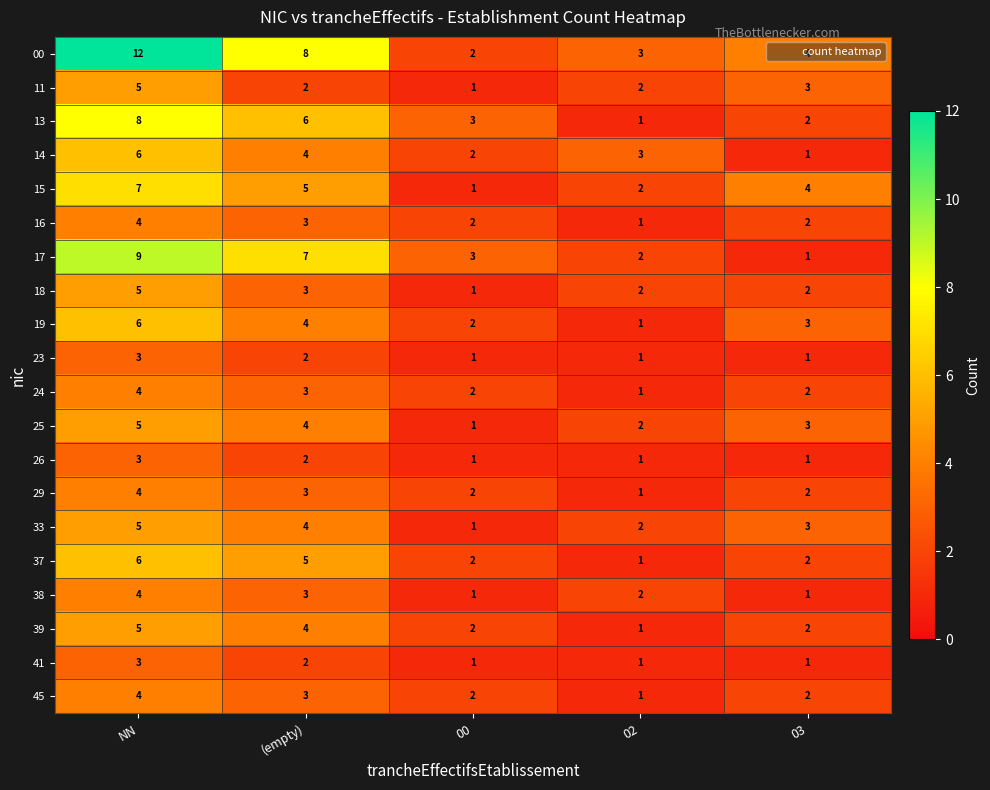

What is the sum of the 37 values at NN and 00?

8